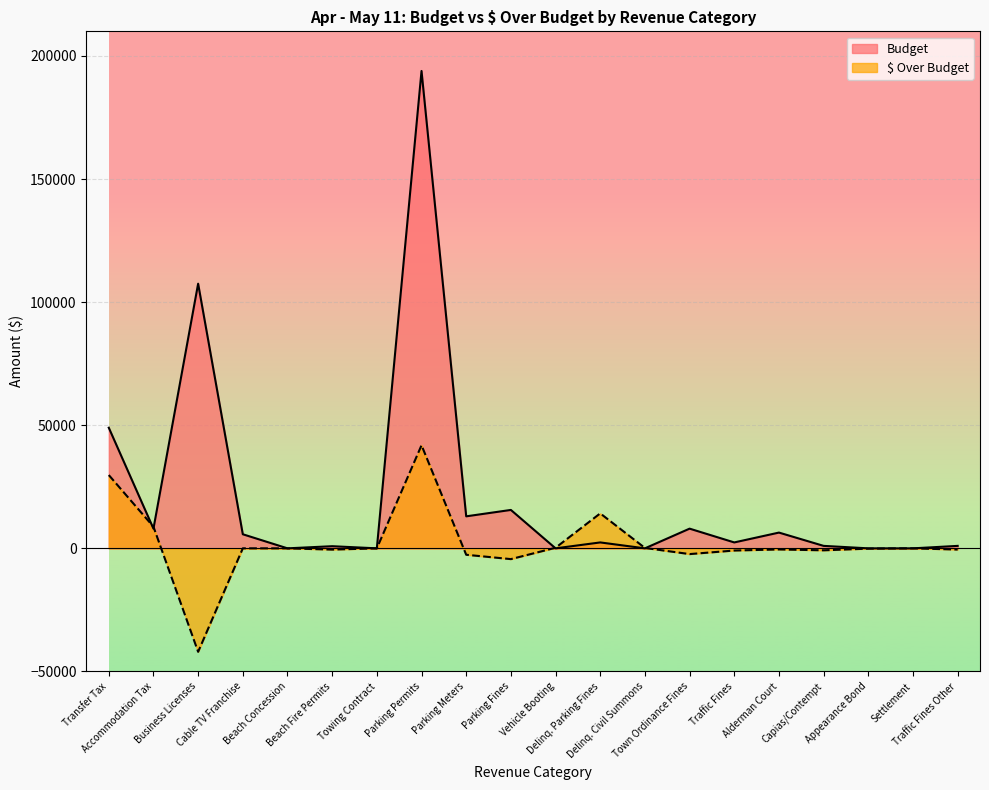

How many interior local valleys does the $ Over Budget series have?

5